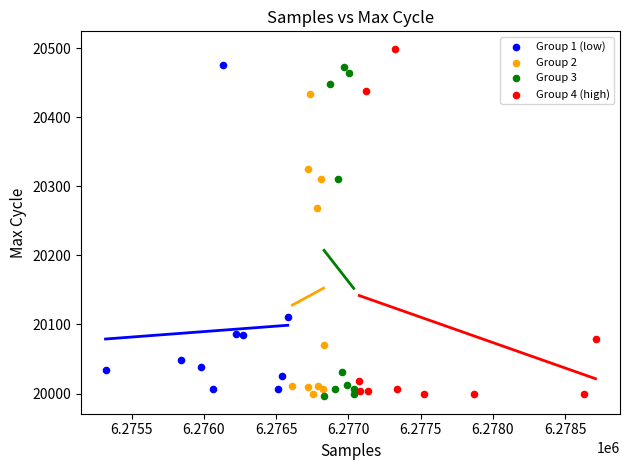

Which series has the widest spread of Y values?

Group 4 (high)